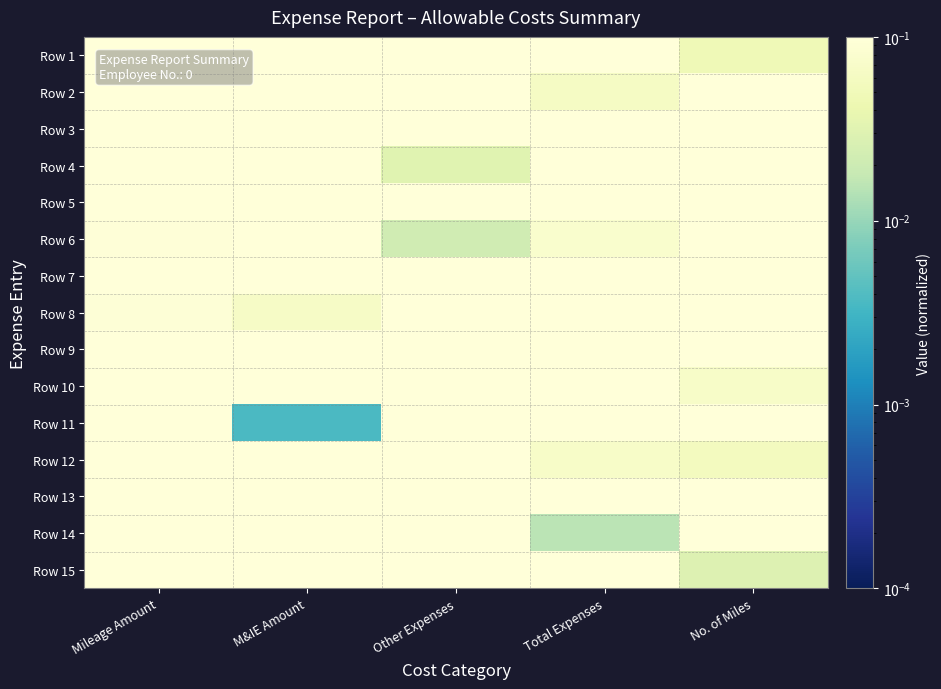

Rank the series by their maximum value, from lowest to highest.

Row 14, Row 8, Row 6, Row 13, Row 12, Row 11, Row 10, Row 4, Row 9, Row 15, Row 1, Row 3, Row 7, Row 5, Row 2